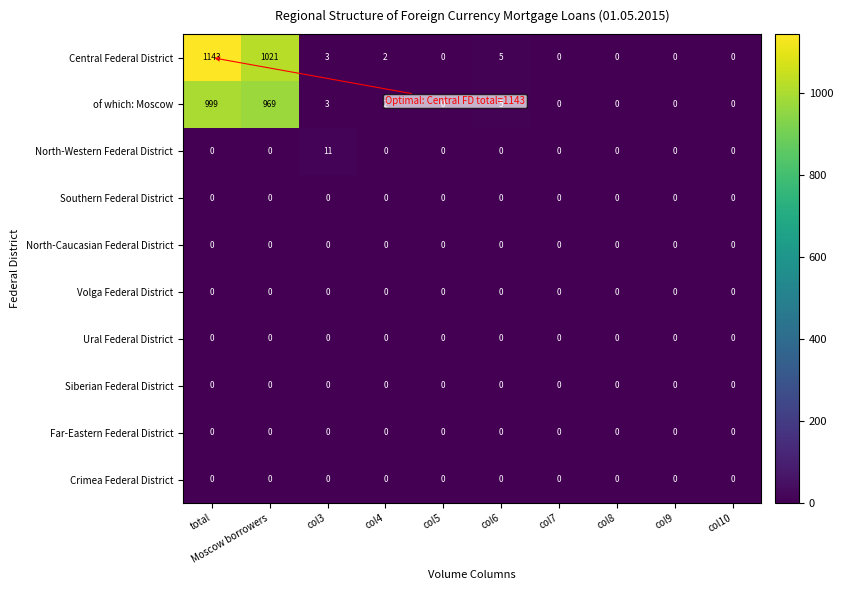

What is the difference between the highest and lowest values at col6?

5